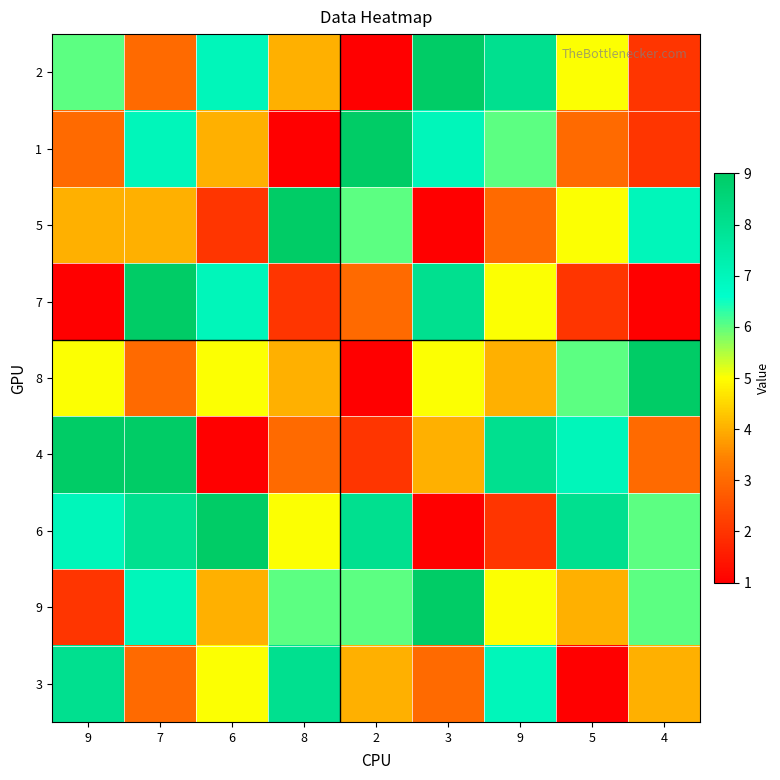

At 5, list the series in order from largest to smallest.

6, 4, 8, 2, 5, 9, 1, 7, 3